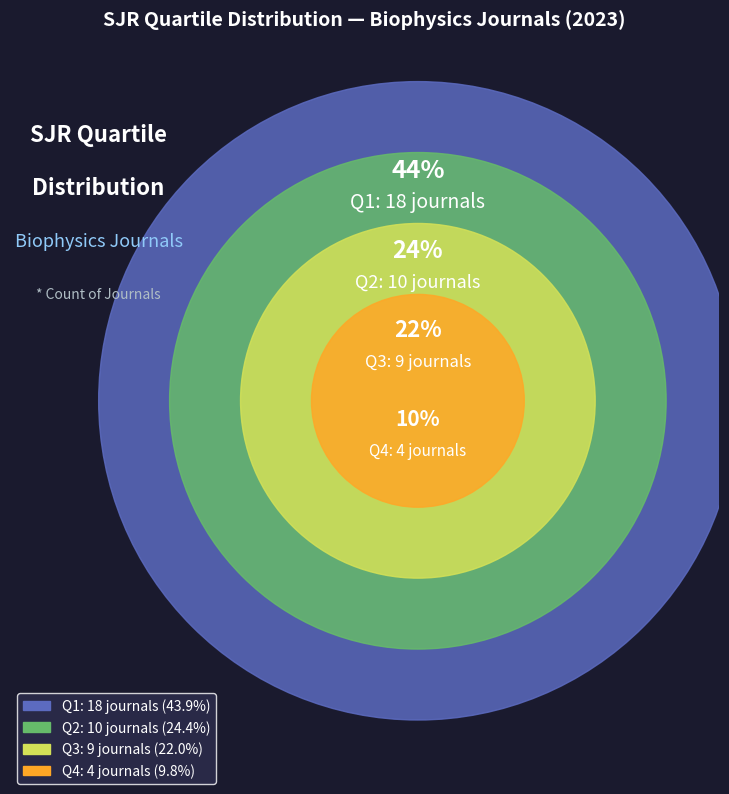

Which slice is the largest?

Q1